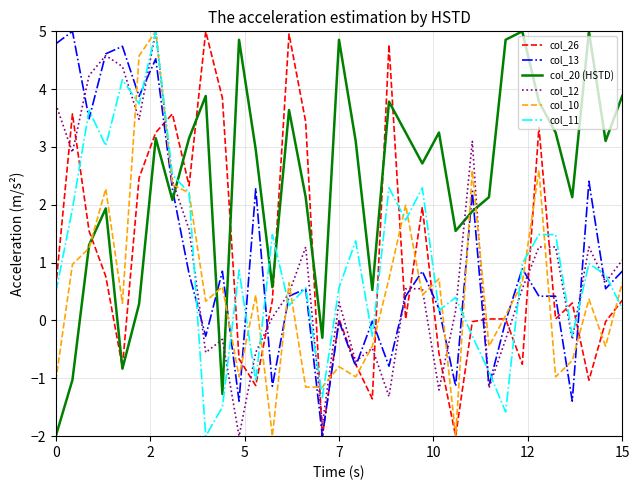

Which series has the largest total across all categories?

col_20 (HSTD)